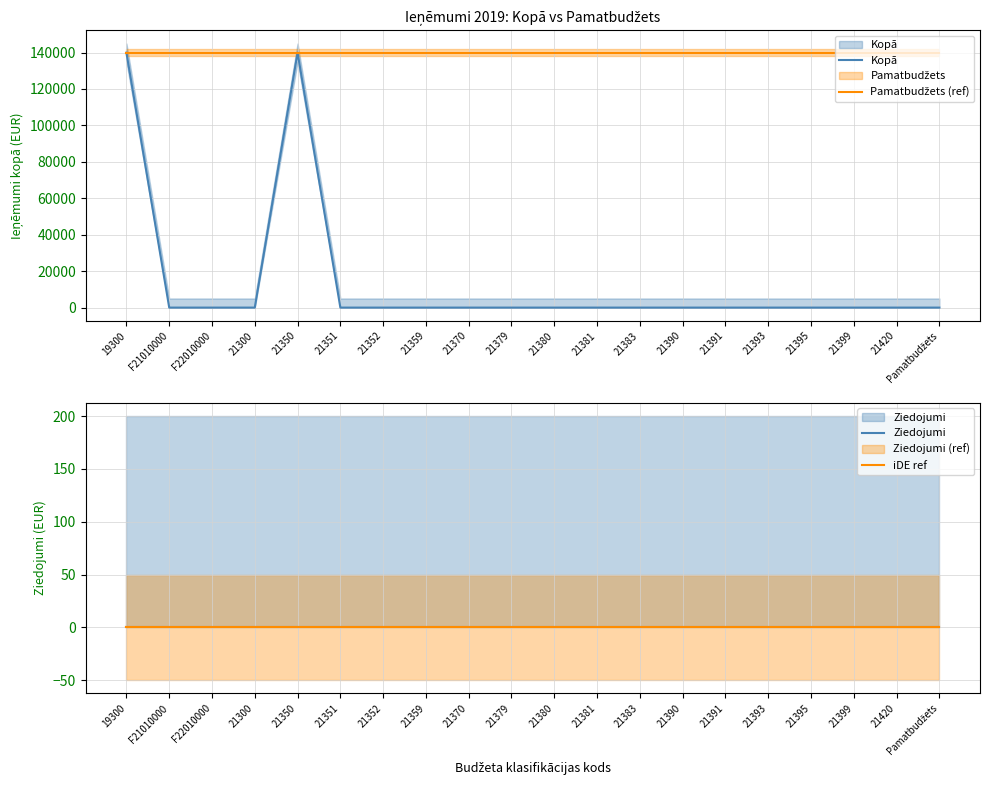

The value of iDE ref at 19300 is 0. True or false?

True